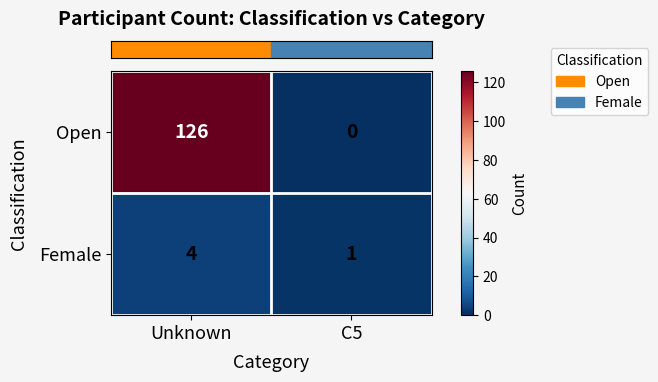

What is the average value of the Open series?

63